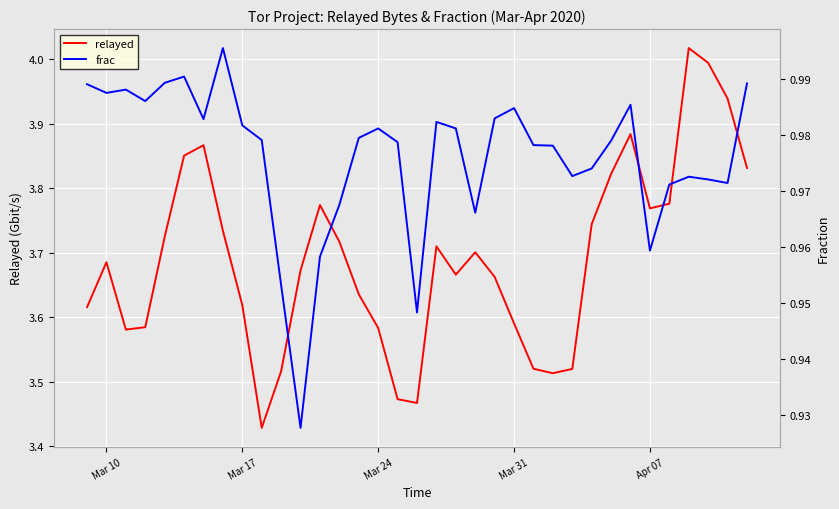

Reading left to right, list all the values displayed in this chart.

relayed: 3.6	3.7	3.6	3.6	3.7	3.9	3.9	3.7	3.6	3.4	3.5	3.7	3.8	3.7	3.6	3.6	3.5	3.5	3.7	3.7	3.7	3.7	3.6	3.5	3.5	3.5	3.7	3.8	3.9	3.8	3.8	4.0	4.0	3.9	3.8
frac: 1.0	1.0	1.0	1.0	1.0	1.0	1.0	1.0	1.0	1.0	1.0	0.9	1.0	1.0	1.0	1.0	1.0	0.9	1.0	1.0	1.0	1.0	1.0	1.0	1.0	1.0	1.0	1.0	1.0	1.0	1.0	1.0	1.0	1.0	1.0